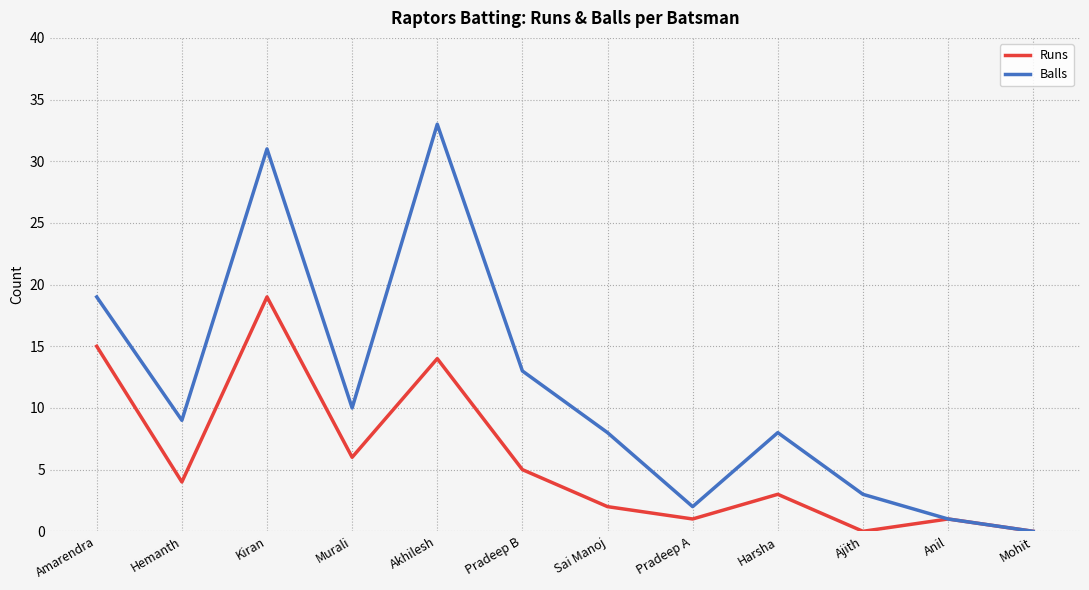

What is the average value of the Balls series?

11